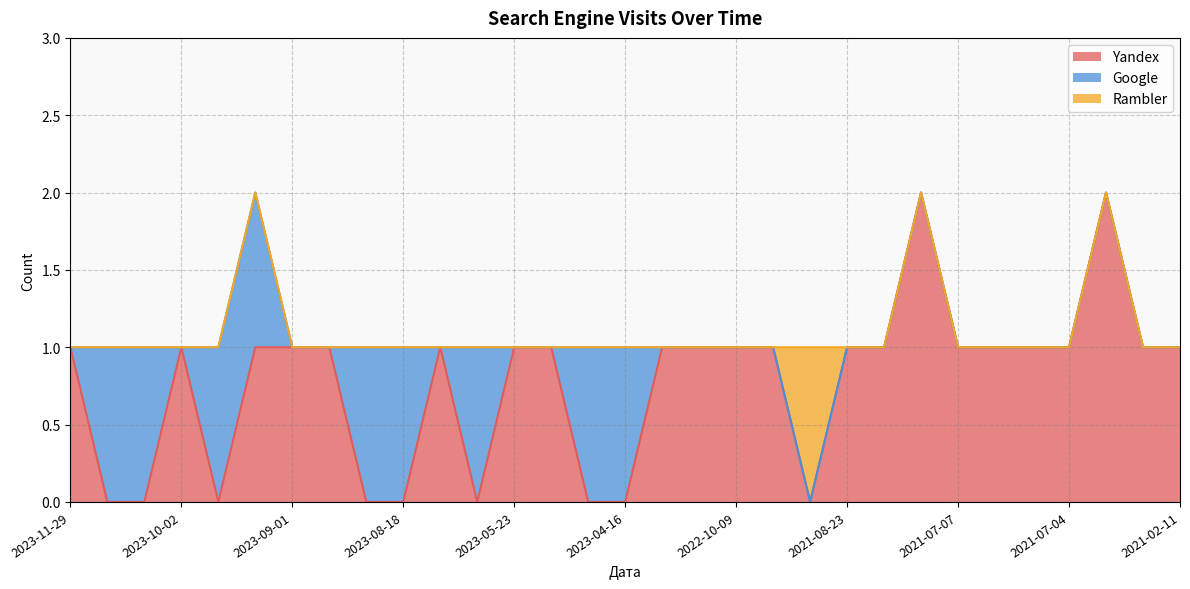

Where is the first local minimum for Yandex?

2023-09-19